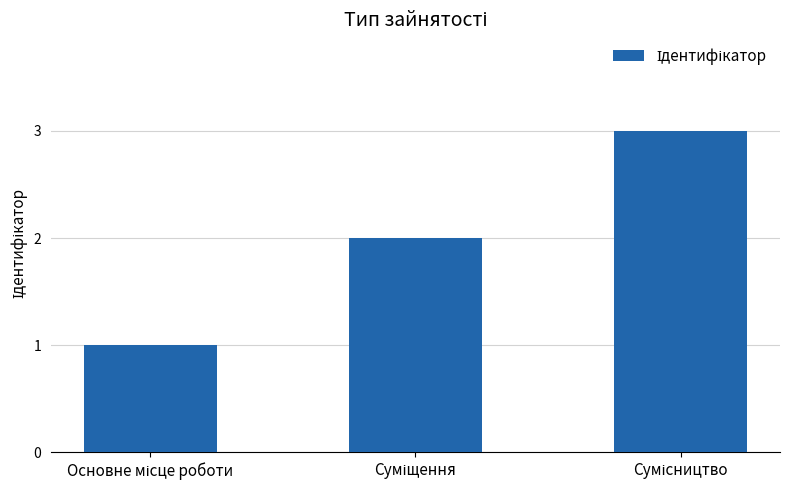

What is the sum of all values?

6